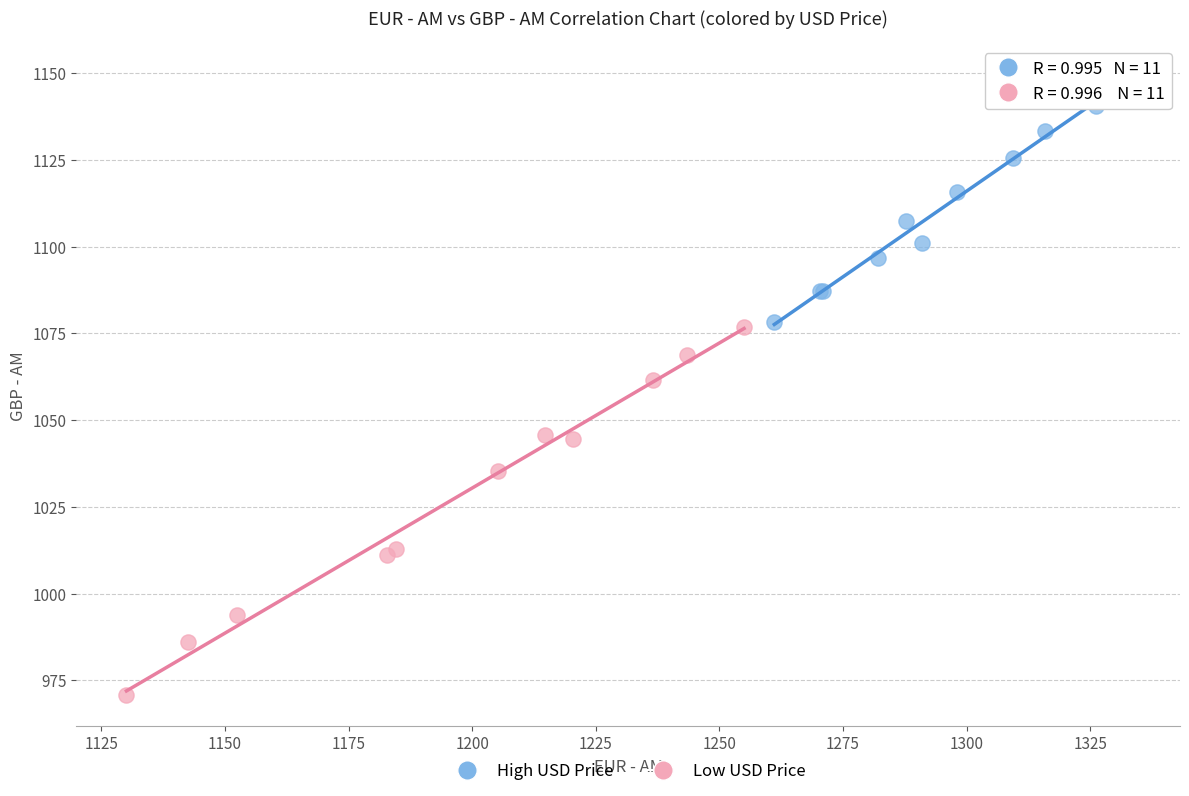

Which series reaches the maximum Y coordinate?

High USD Price